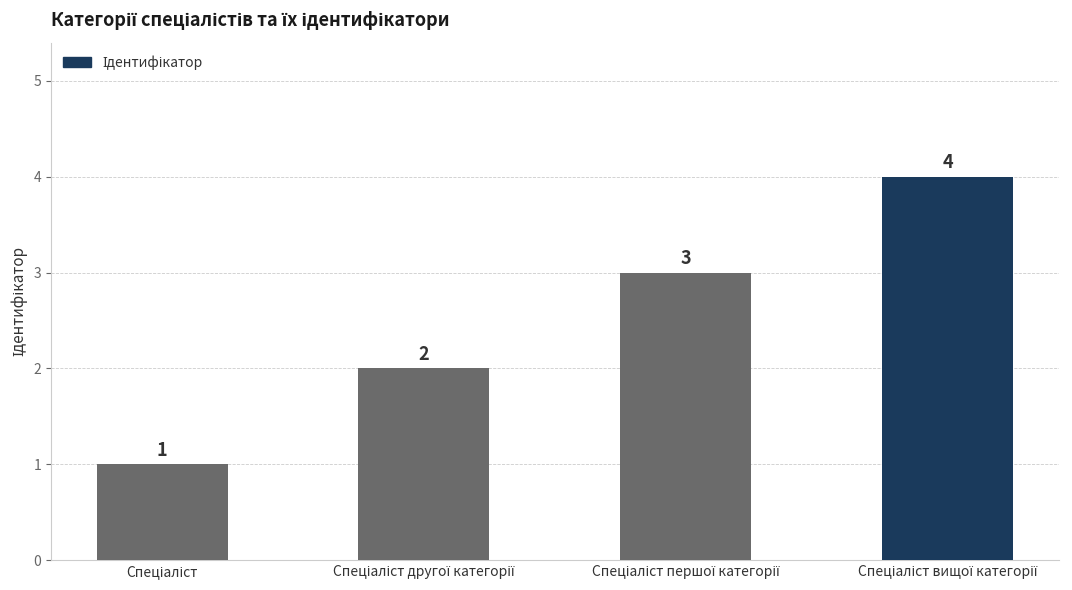

What is the minimum value shown in the chart?

1